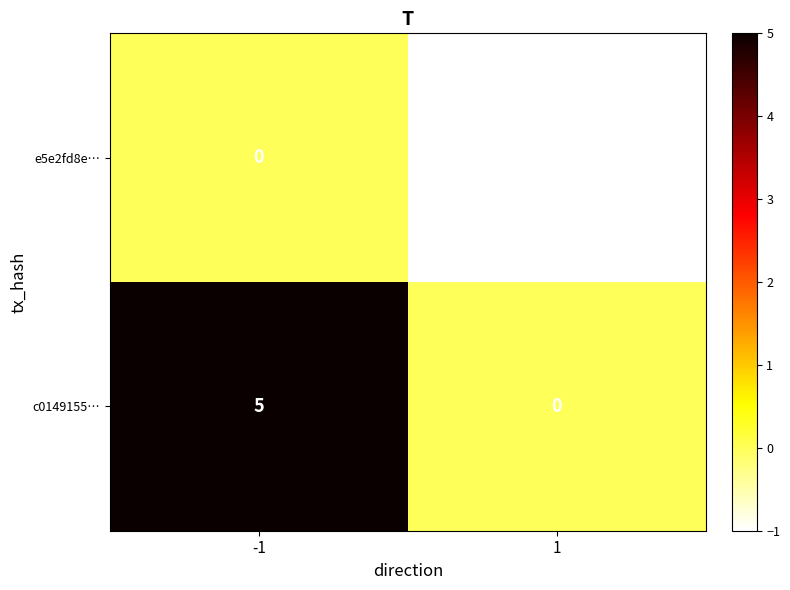

Between -1 and 1, which series saw the biggest shift?

c0149155…